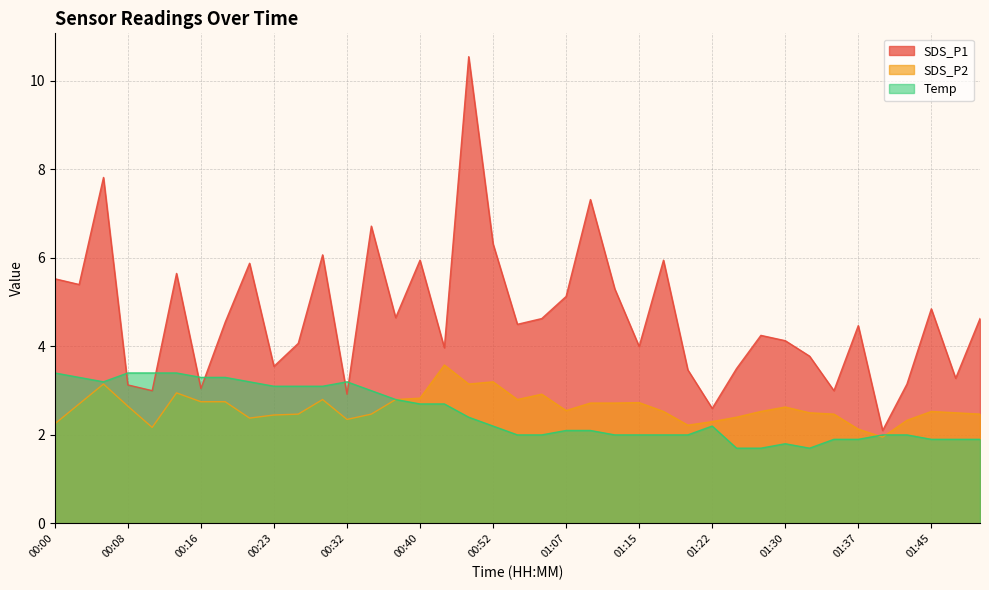

True or false: Temp and SDS_P1 cross at least once.

True